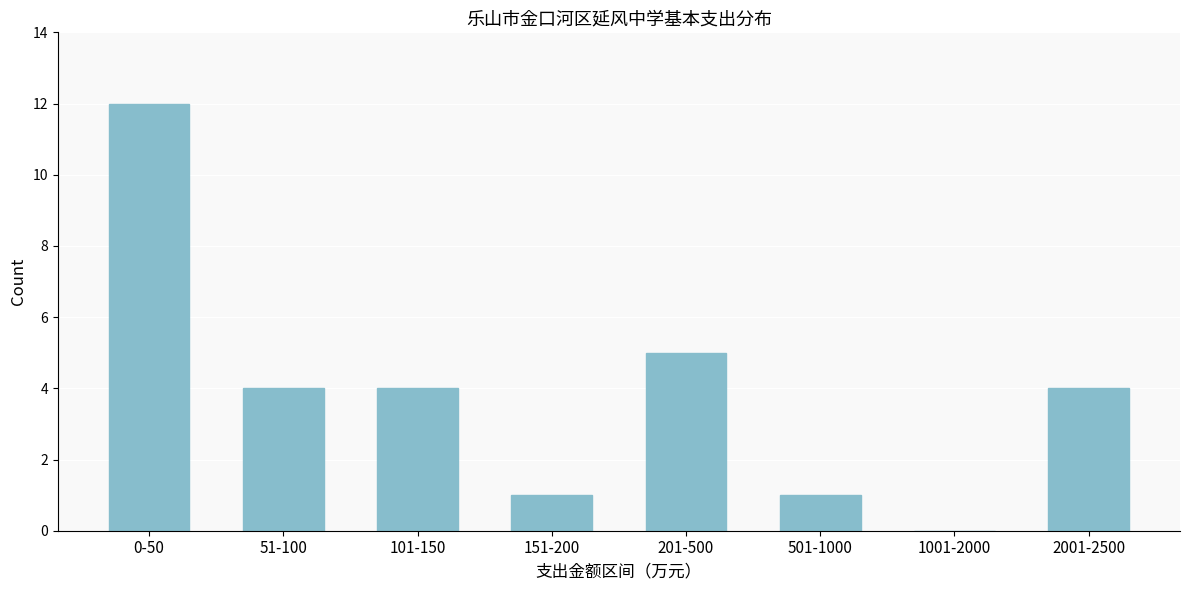

Reading right to left, extract all data points from this chart.

2001-2500=4	1001-2000=0	501-1000=1	201-500=5	151-200=1	101-150=4	51-100=4	0-50=12